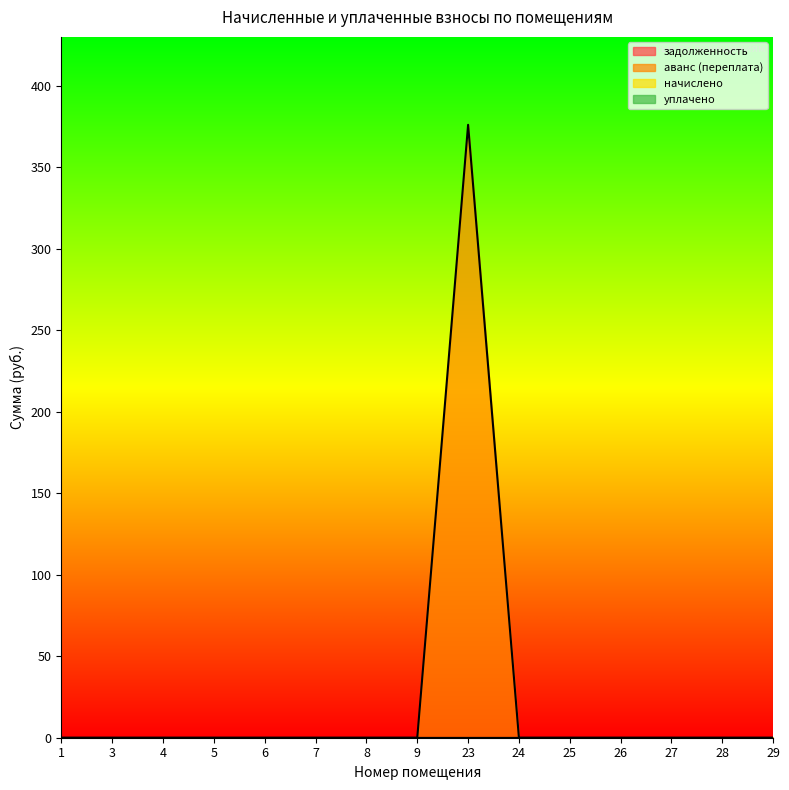

Reading left to right, what are all the values shown in this chart?

задолженность: 0.0	0.0	0.0	0.0	0.0	0.0	0.0	0.0	0.0	0.0	0.0	0.0	0.0	0.0	0.0
аванс (переплата): 0.0	0.0	0.0	0.0	0.0	0.0	0.0	0.0	376.1	0.0	0.0	0.0	0.0	0.0	0.0
начислено: 0.0	0.0	0.0	0.0	0.0	0.0	0.0	0.0	0.0	0.0	0.0	0.0	0.0	0.0	0.0
уплачено: 0.0	0.0	0.0	0.0	0.0	0.0	0.0	0.0	0.0	0.0	0.0	0.0	0.0	0.0	0.0